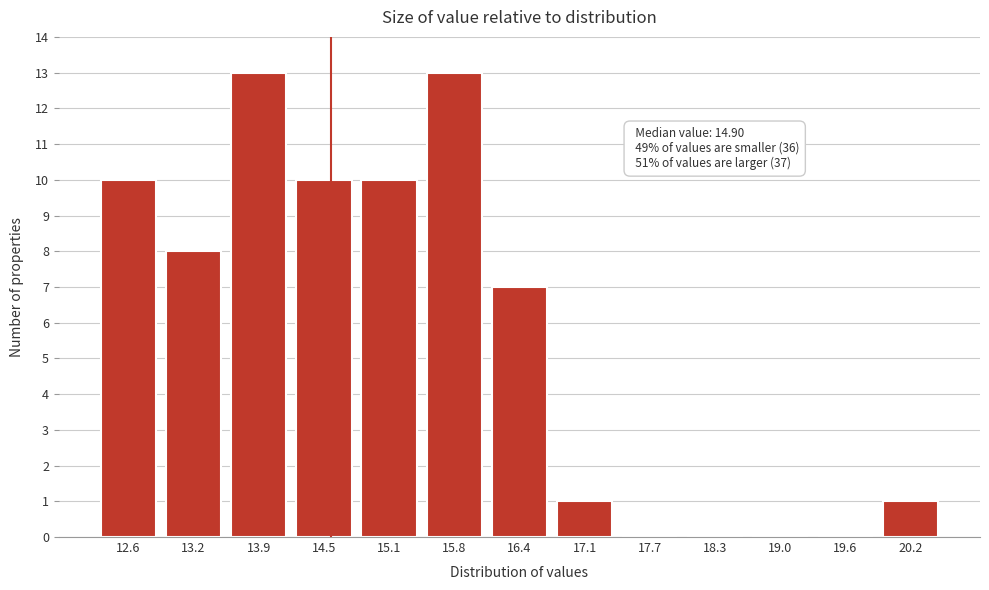

Reading left to right, transcribe all the data shown in this chart.

12.6=10	13.2=8	13.9=13	14.5=10	15.1=10	15.8=13	16.4=7	17.1=1	17.7=0	18.3=0	19.0=0	19.6=0	20.2=1